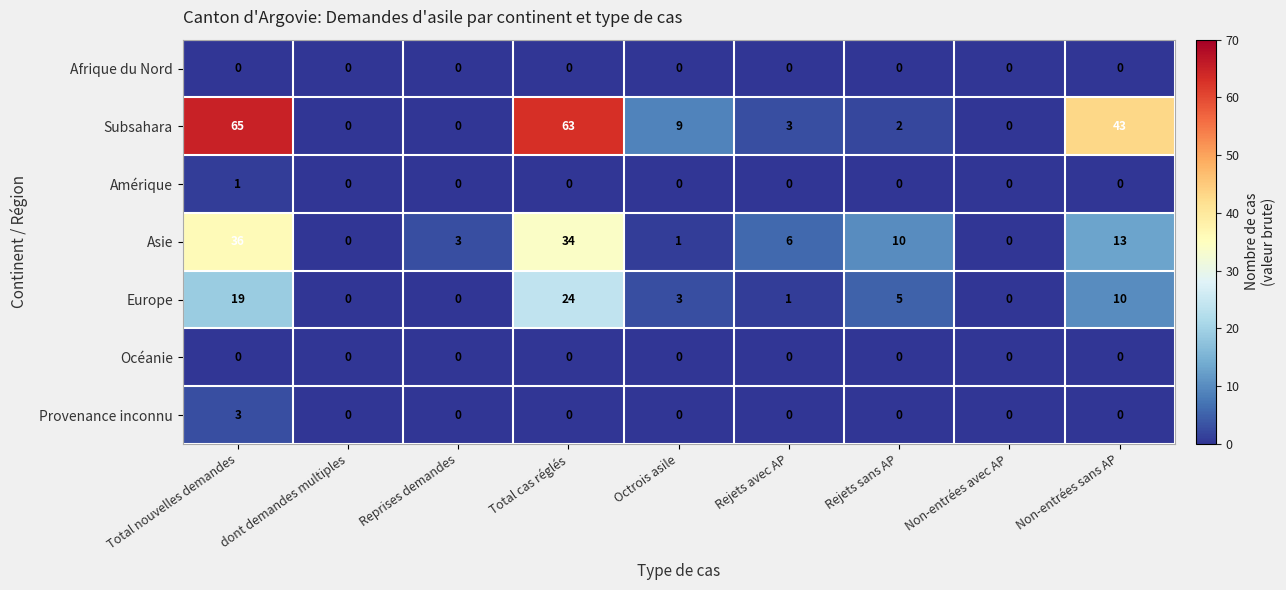

What is the spread (max minus min) of values at Reprises demandes?

3